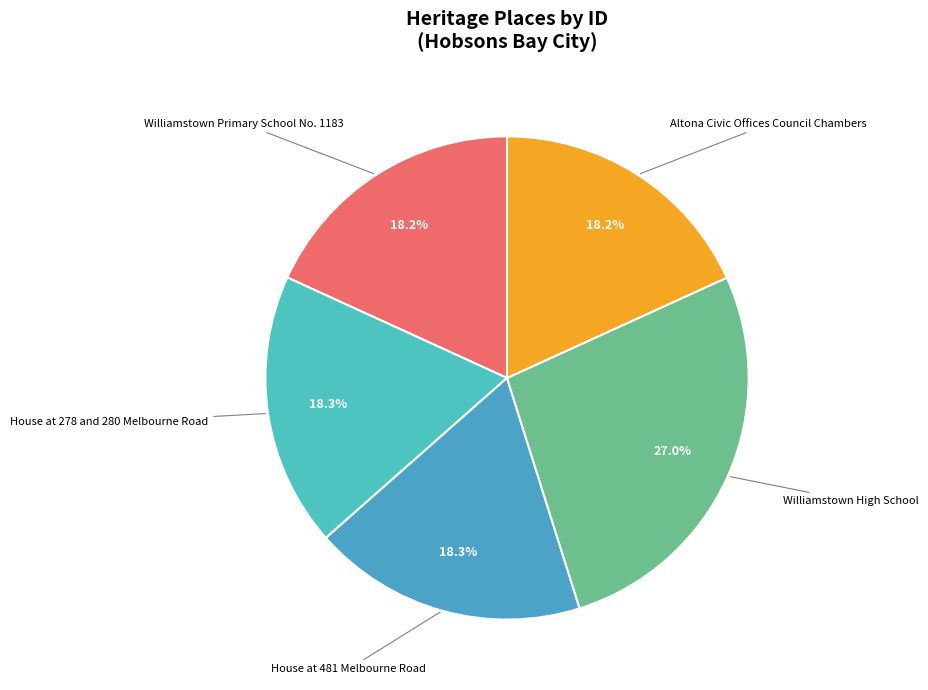

How many segments does this pie chart have?

5